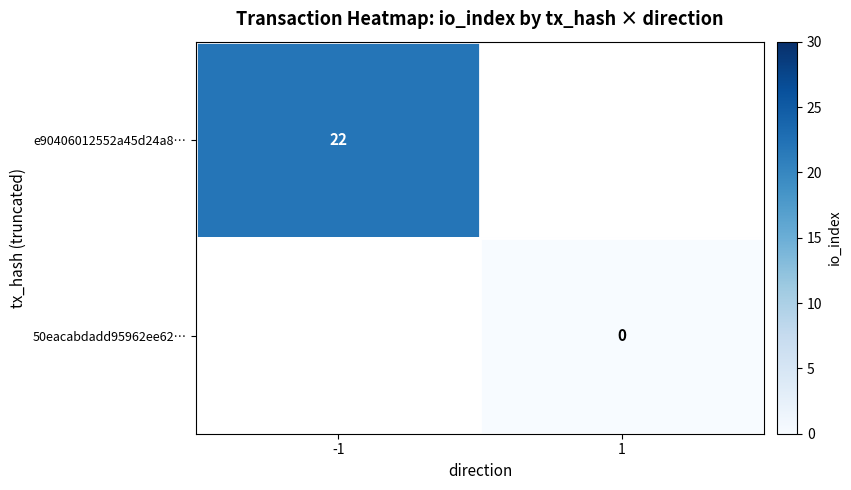

Which has a higher value, 1 or -1?

-1